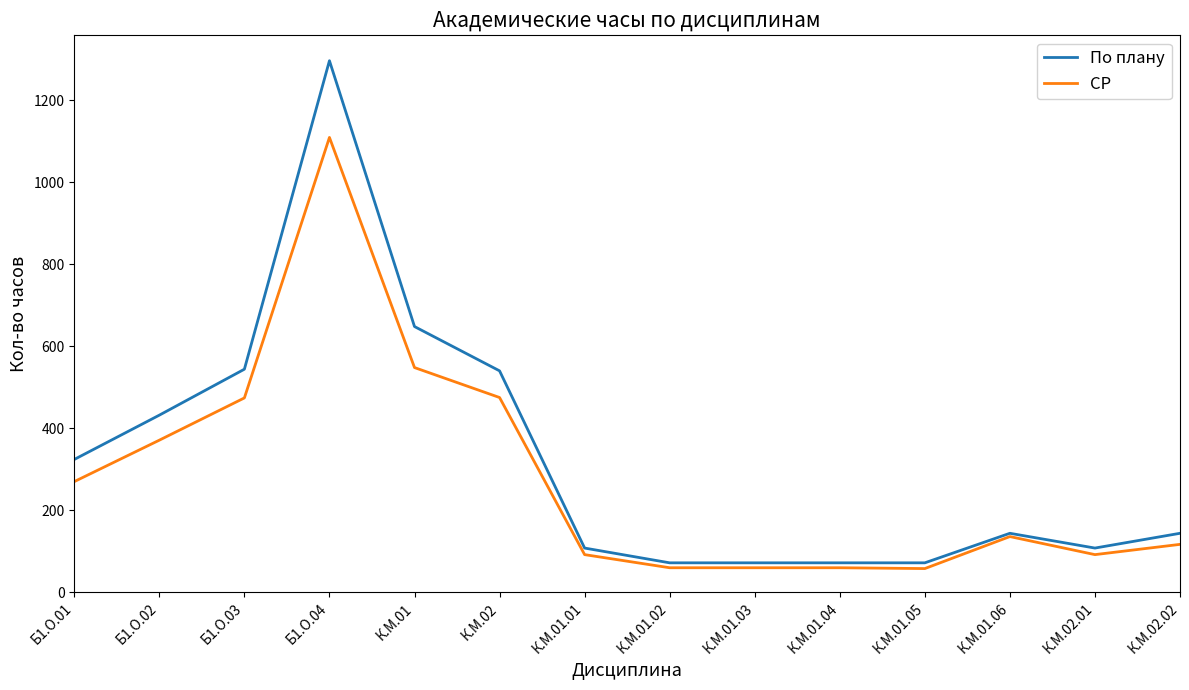

What is the lowest value of the По плану series?

72